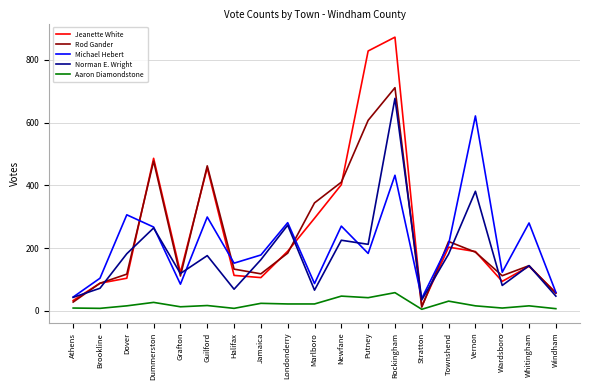

The Aaron Diamondstone series shows 31 at Townshend. True or false?

True